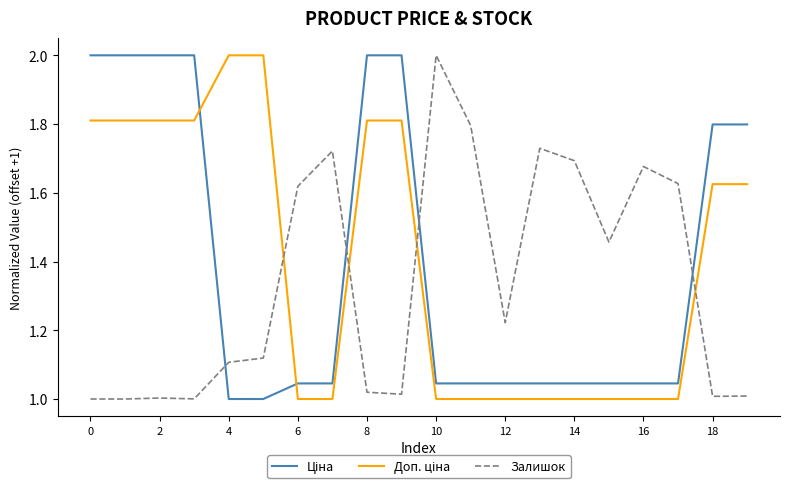

What is the maximum value for Залишок?

2.0